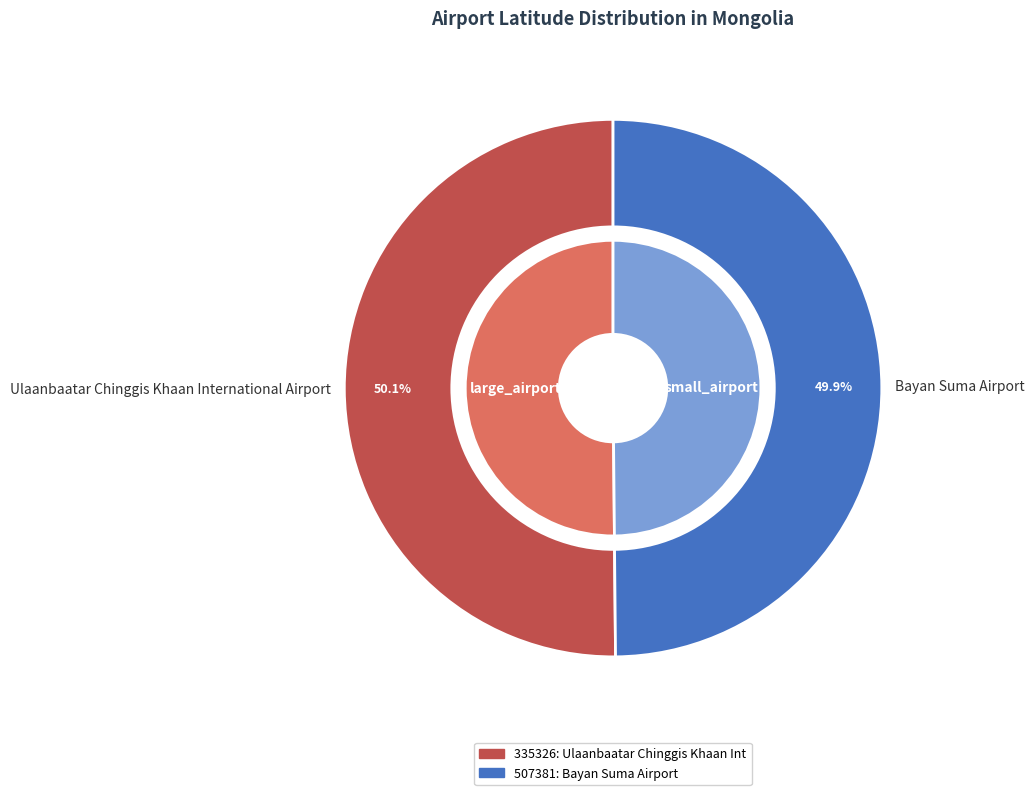

Is there a majority slice in this chart?

Yes